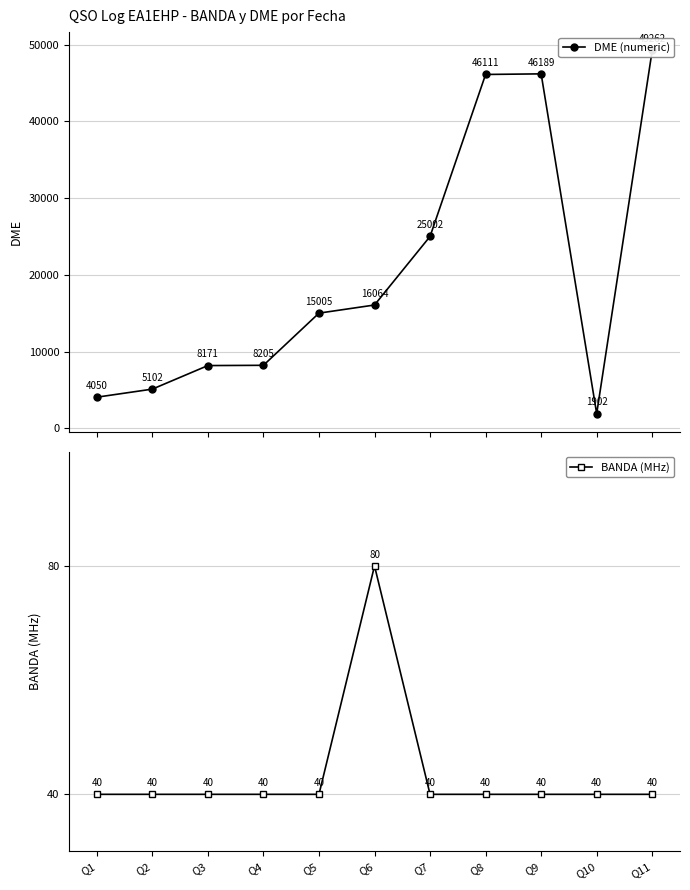

What is the greatest value displayed?

49262